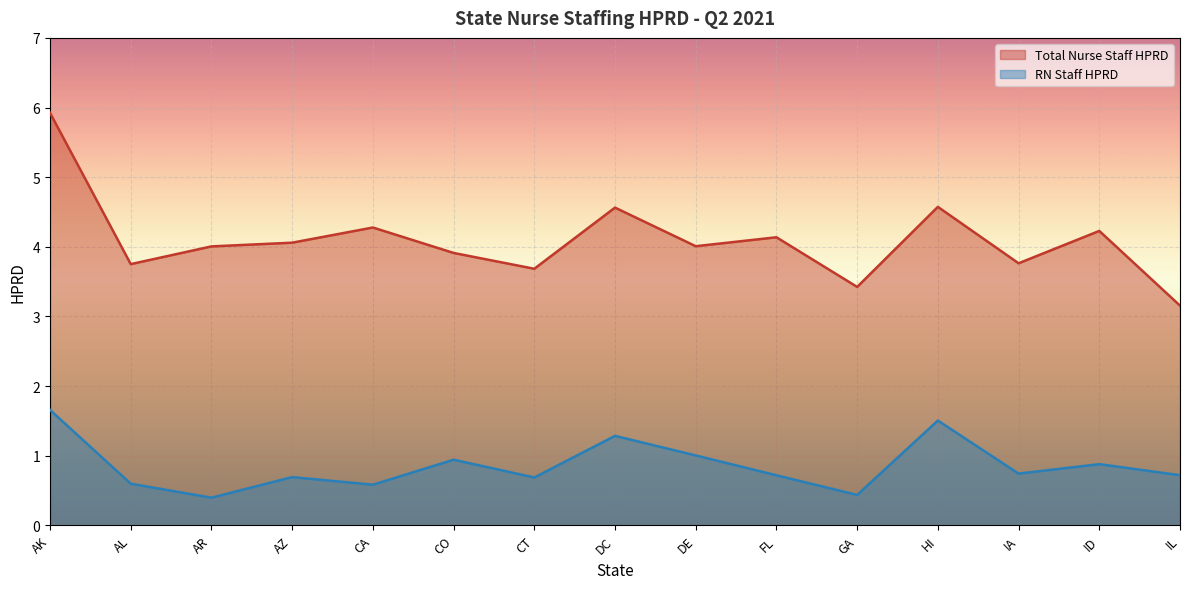

True or false: RN Staff HPRD and Total Nurse Staff HPRD cross at least once.

False